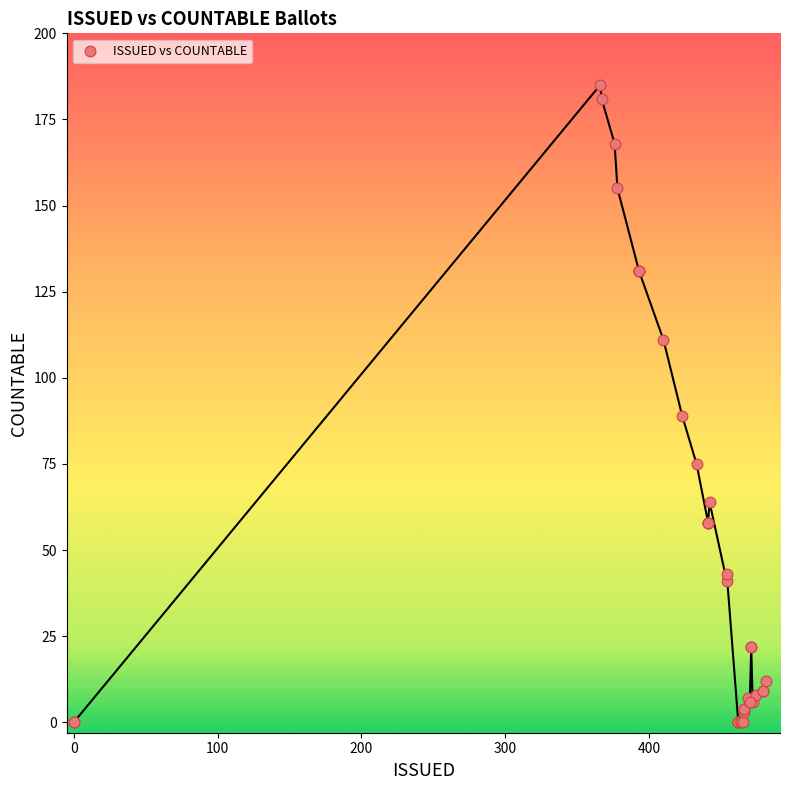

What Y value in the scatter plot is closest to 92?

89